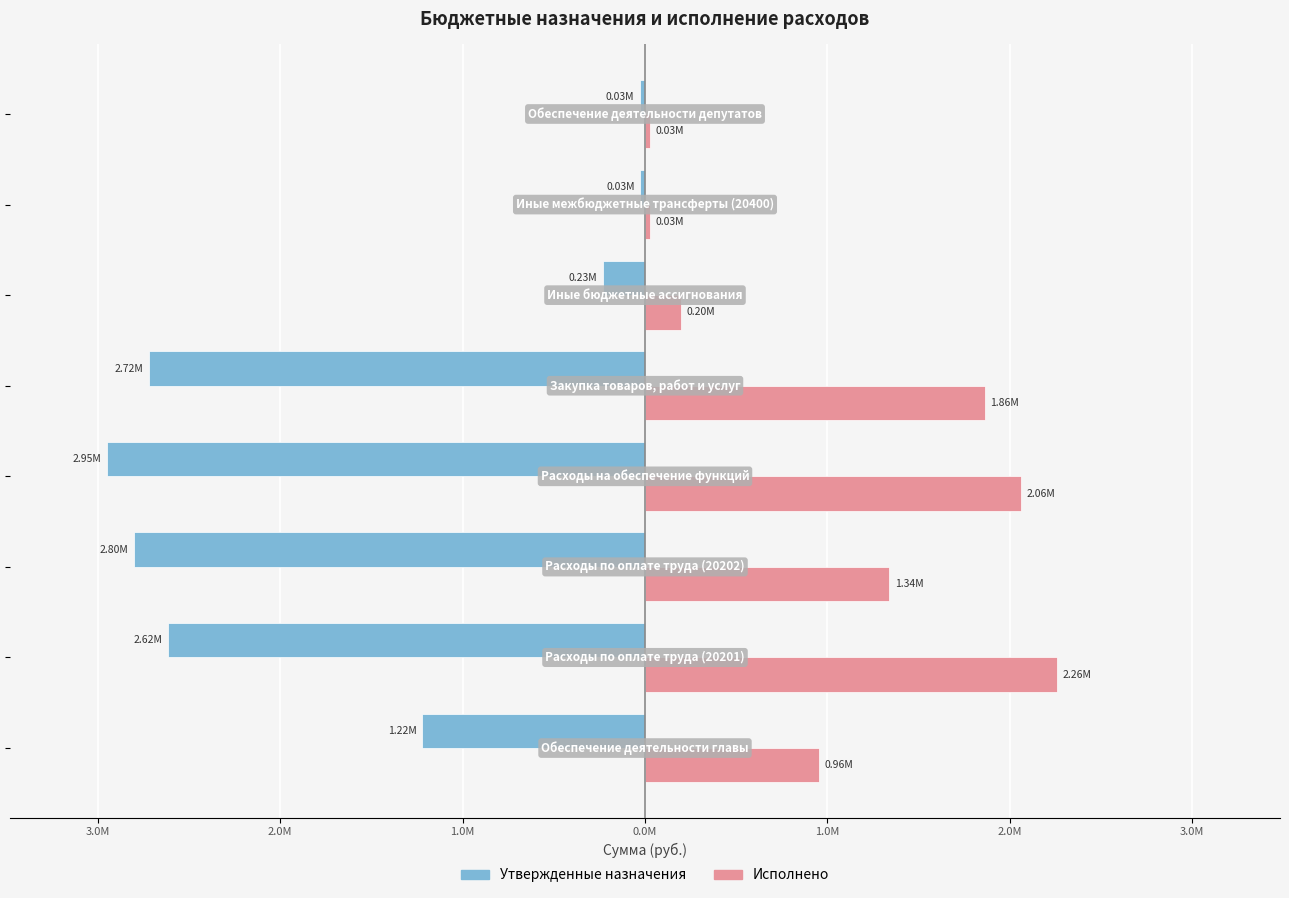

What are all the series names shown in the legend?

Утвержденные назначения, Исполнено